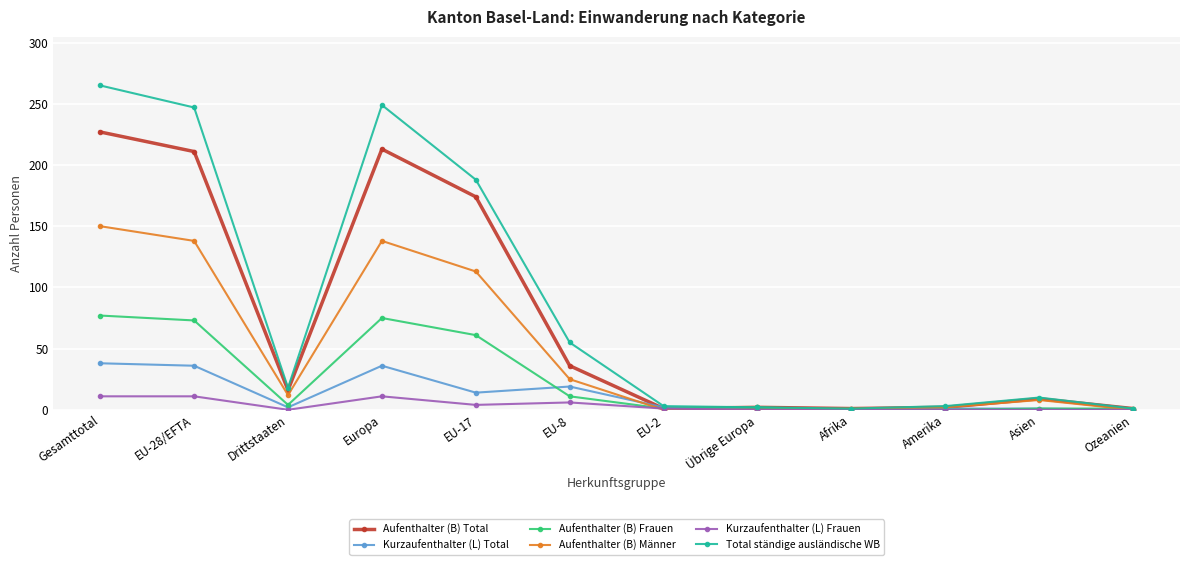

Which series has the largest range (max minus min)?

Total ständige ausländische WB